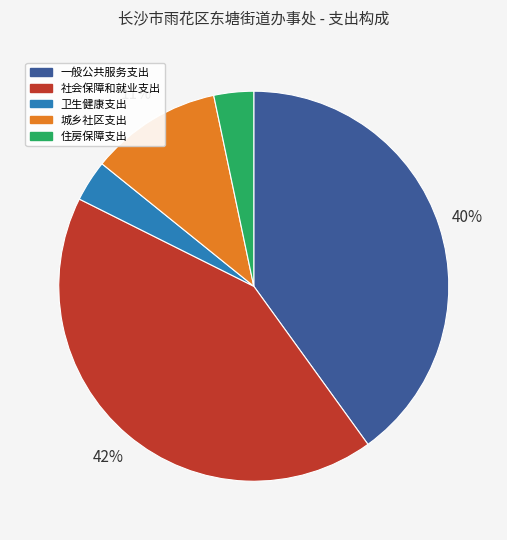

To the nearest percent, what is the combined percentage of 卫生健康支出 and 一般公共服务支出?

43%